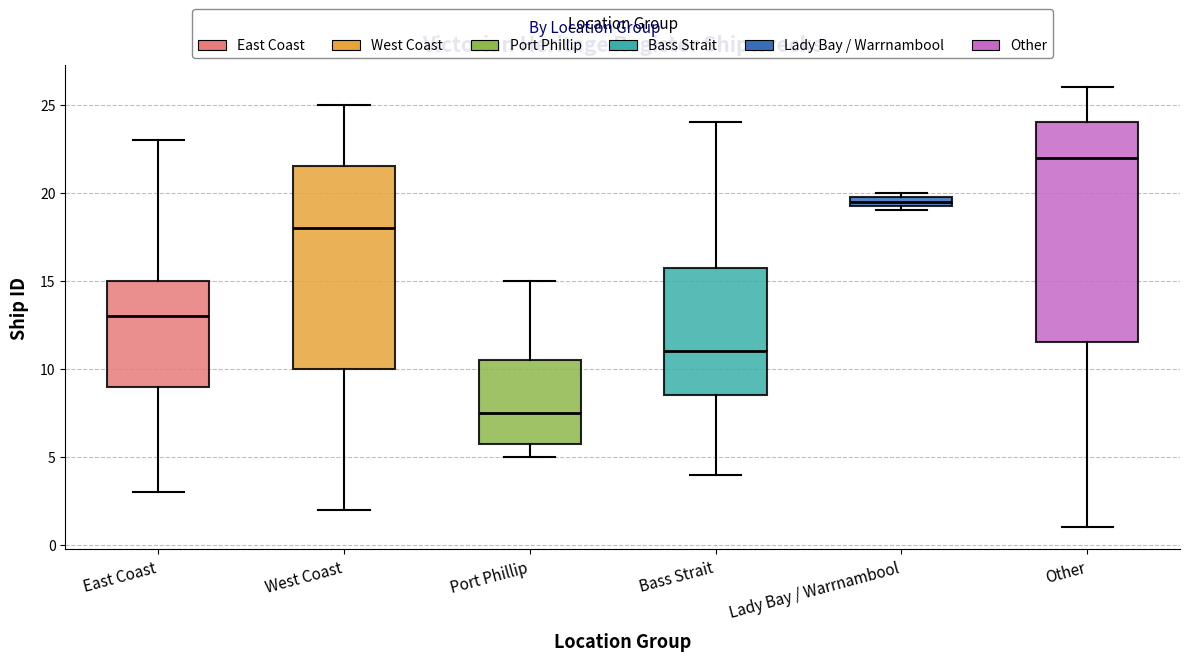

Which box has the highest median line?

Other